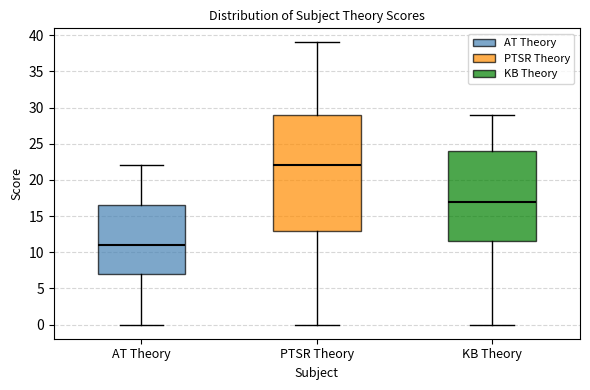

Comparing the boxes themselves (not the whiskers), which one is the tallest?

PTSR Theory